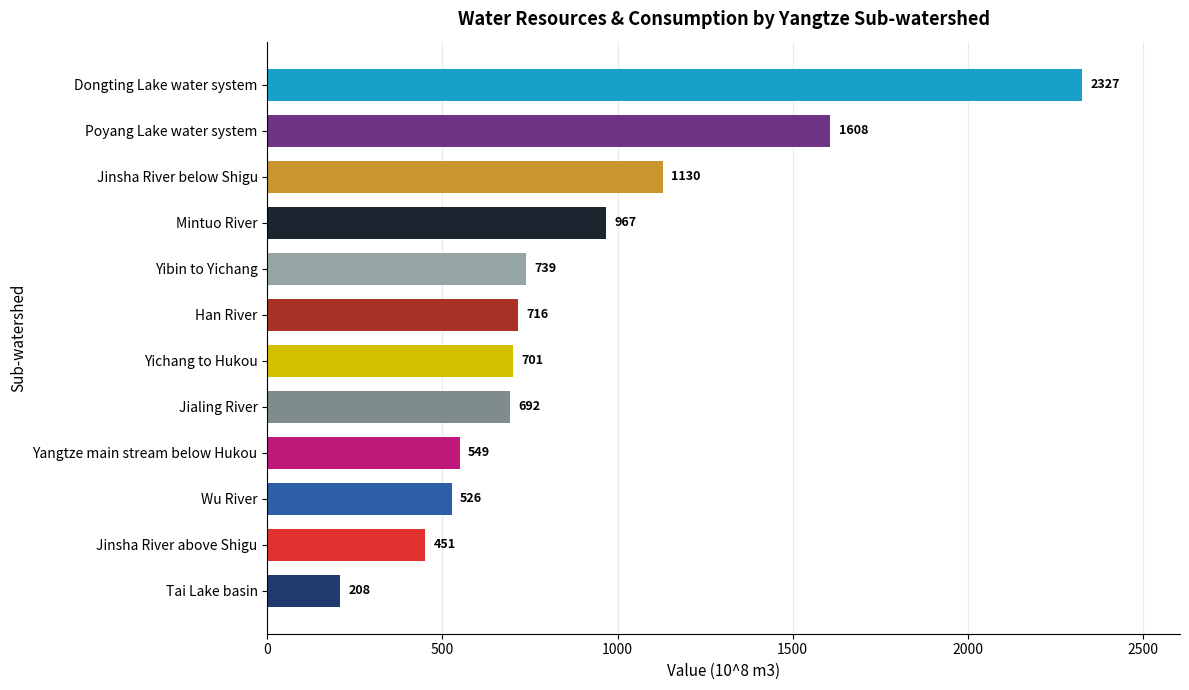

The chart shows a value of 1129.7 at Jinsha River below Shigu. True or false?

True